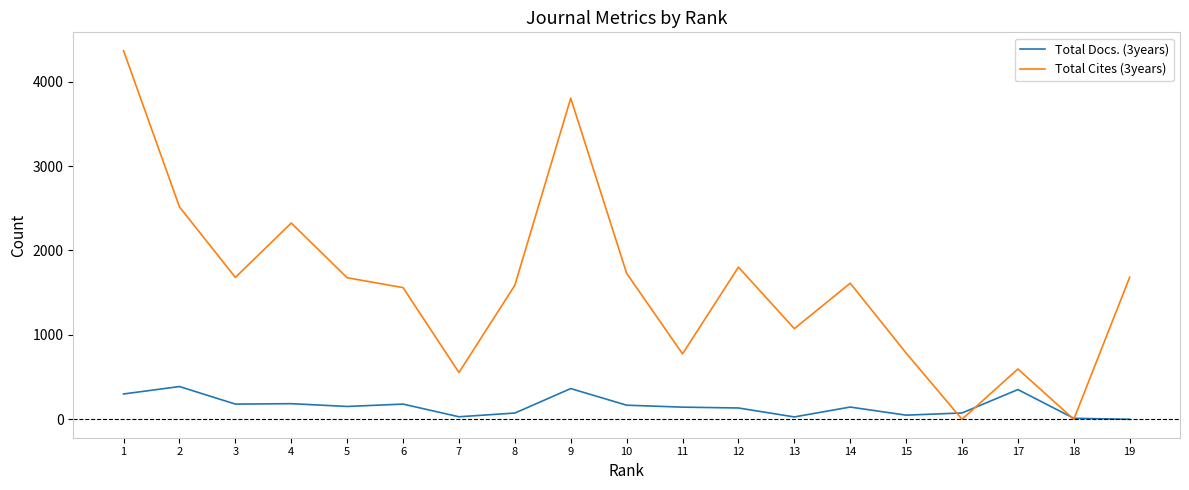

What are all the series names shown in the legend?

Total Docs. (3years), Total Cites (3years)